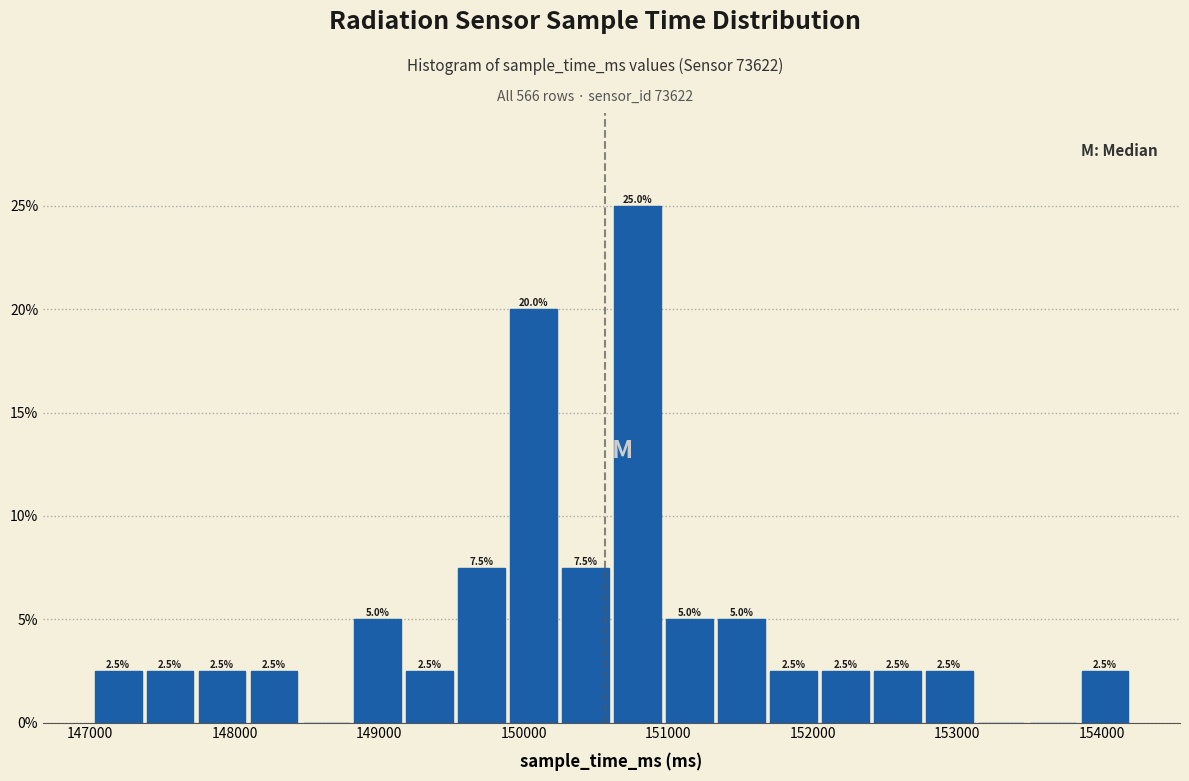

Read against the x-axis, roughly where is the centre of the tallest bar?

150800